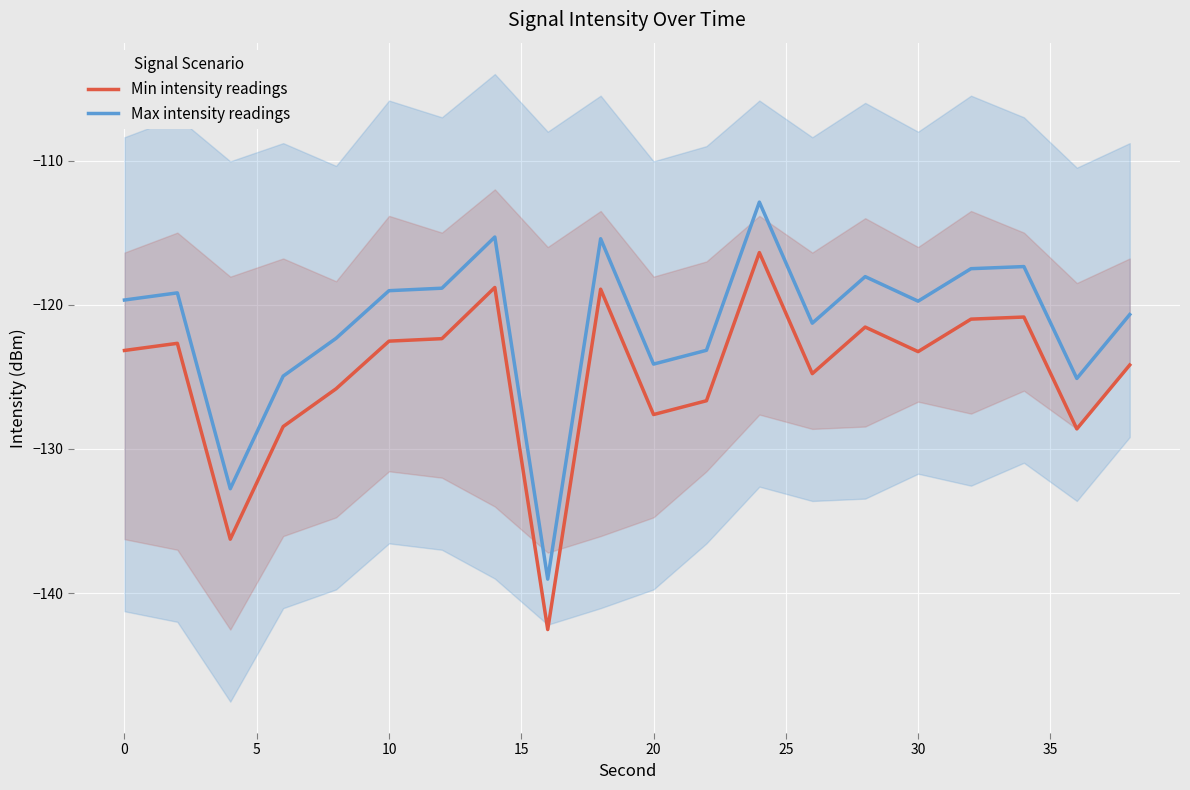

Which series has the largest range (max minus min)?

Min intensity readings